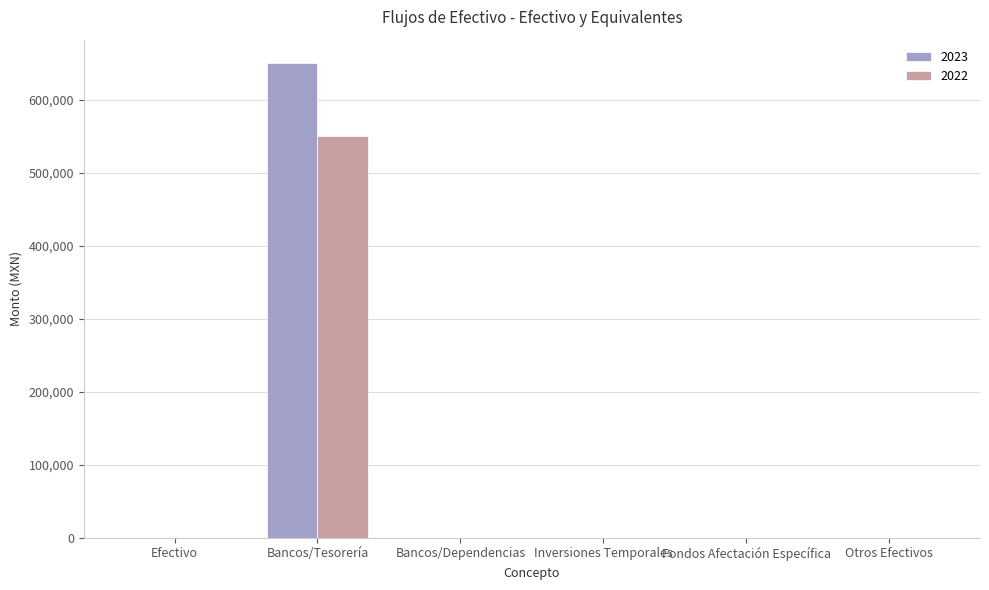

At which category does the chart reach its peak across all series?

Bancos/Tesorería